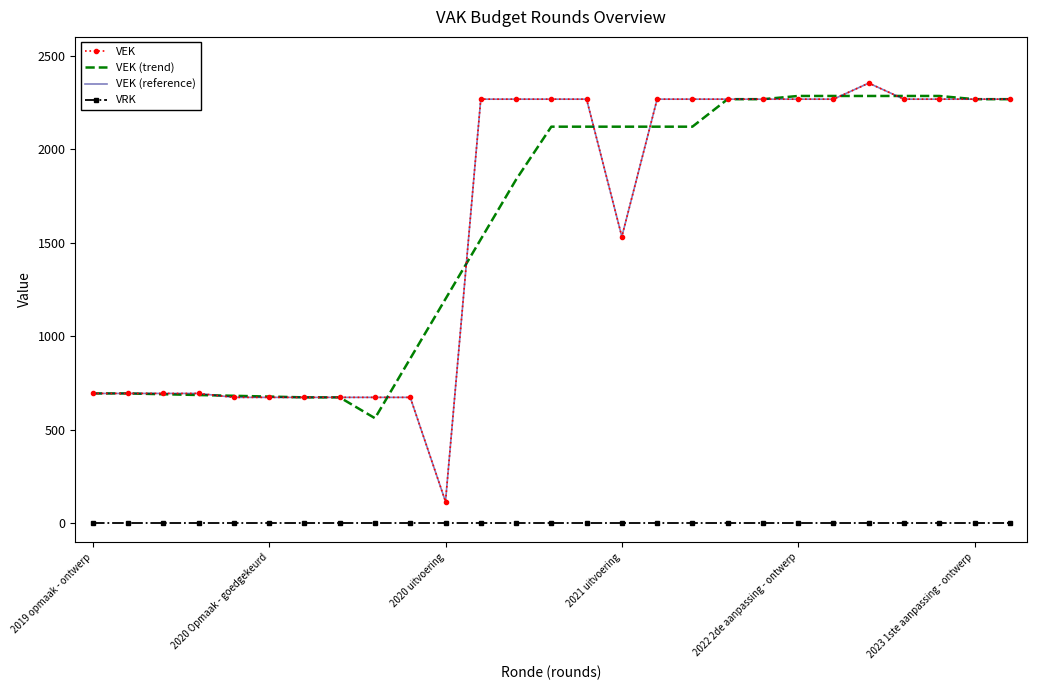

How many categories are shown in the chart?

27